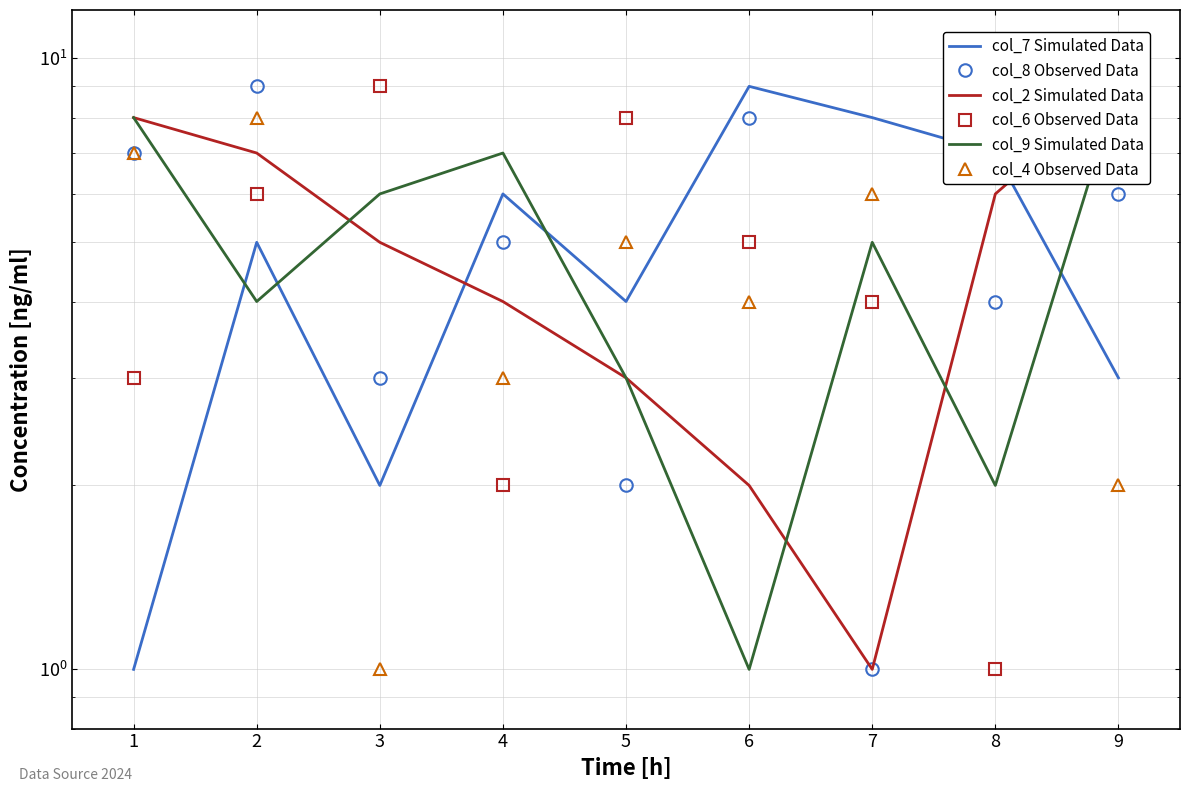

After their last crossing, which series has the higher values: col_4 Observed Data or col_7 Simulated Data?

col_7 Simulated Data